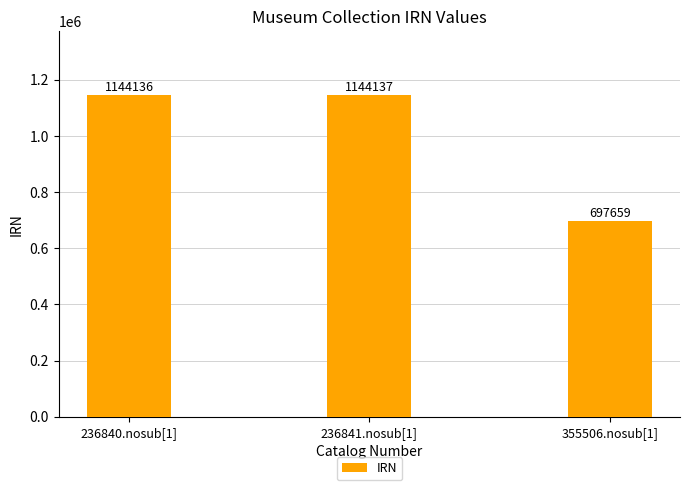

What value does the data have at 236841.nosub[1]?

1144137